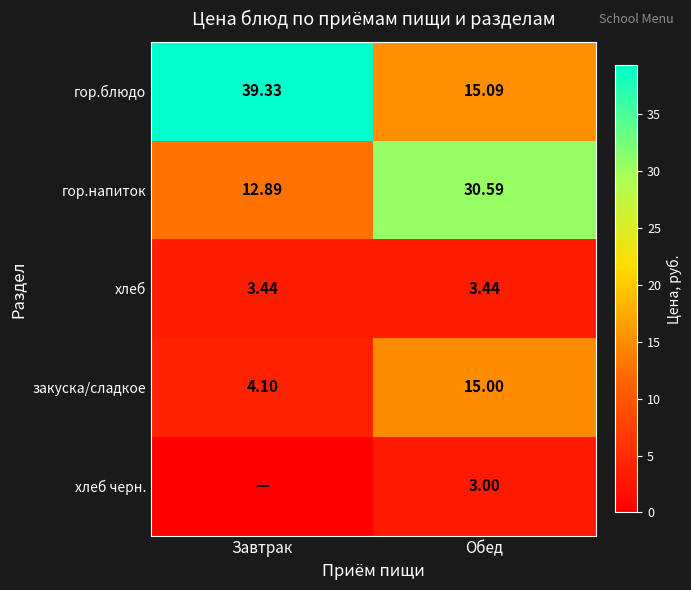

At how many categories does at least one series exceed 16?

2